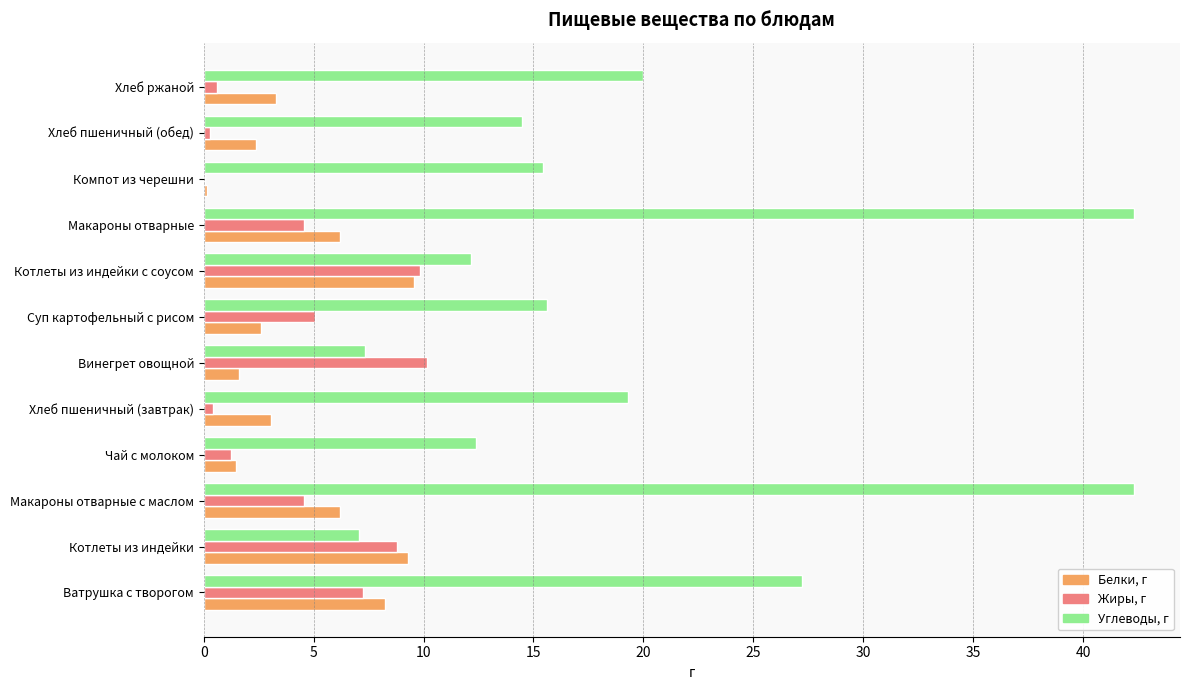

Between Чай с молоком and Винегрет овощной, which series saw the biggest shift?

Жиры, г